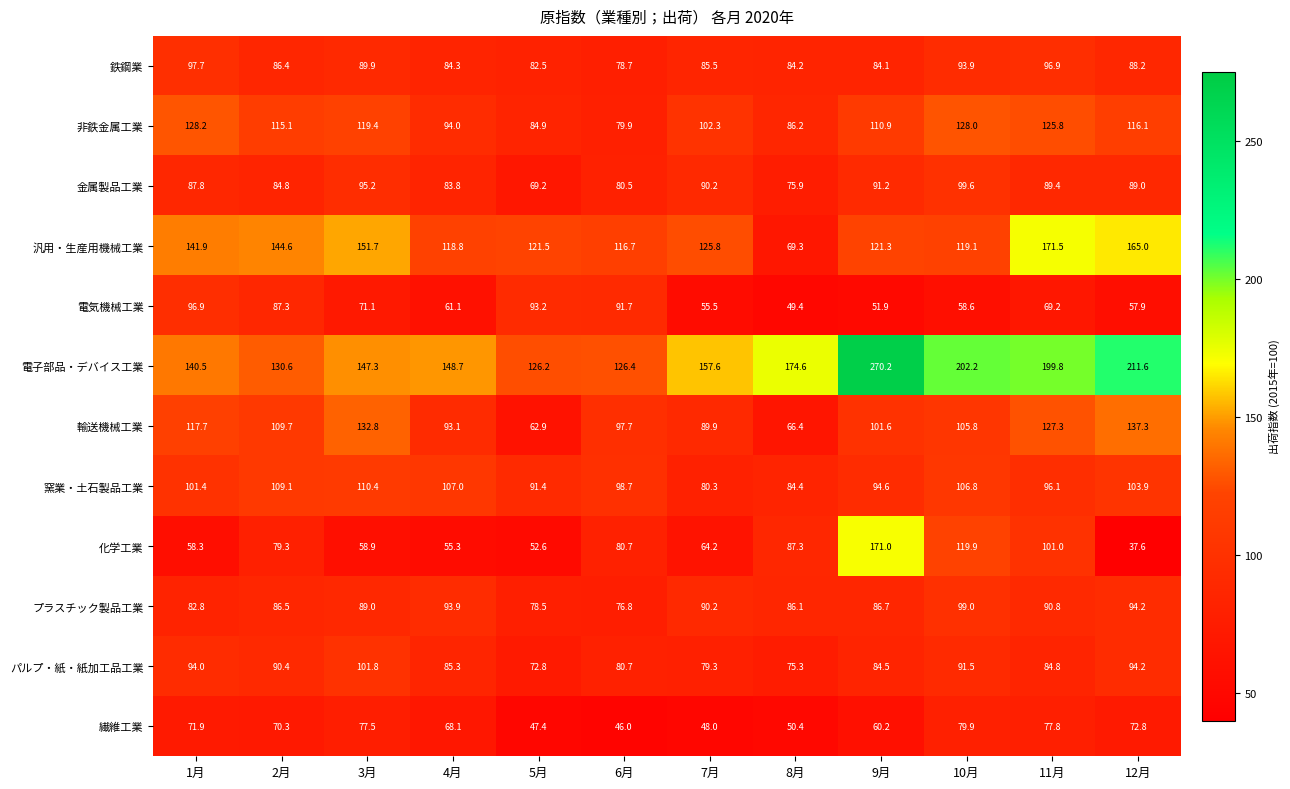

List the series in order of their peak value, highest first.

電子部品・デバイス工業, 汎用・生産用機械工業, 化学工業, 輸送機械工業, 非鉄金属工業, 窯業・土石製品工業, パルプ・紙・紙加工品工業, 金属製品工業, プラスチック製品工業, 鉄鋼業, 電気機械工業, 繊維工業